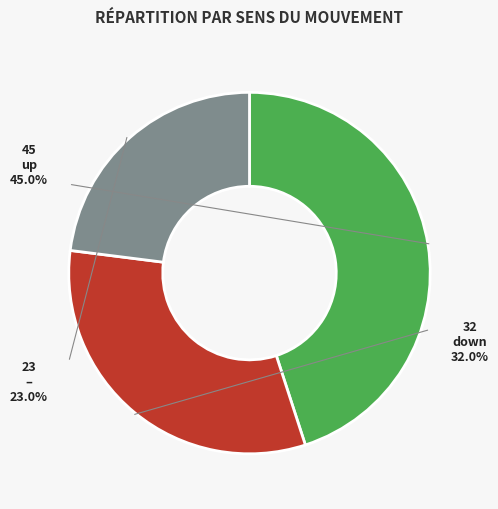

Is there any slice that represents more than half of the pie?

No